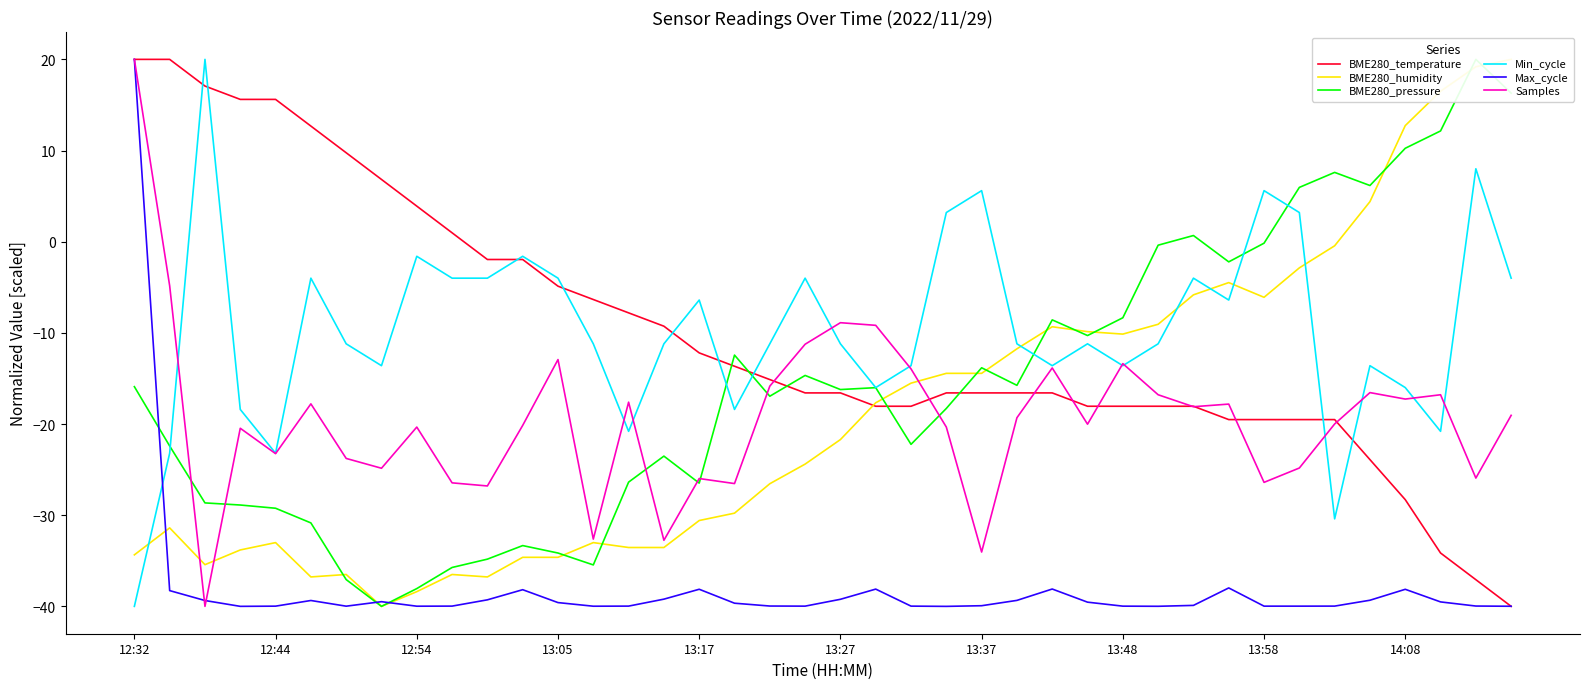

How many interior local valleys does the BME280_humidity series have?

6